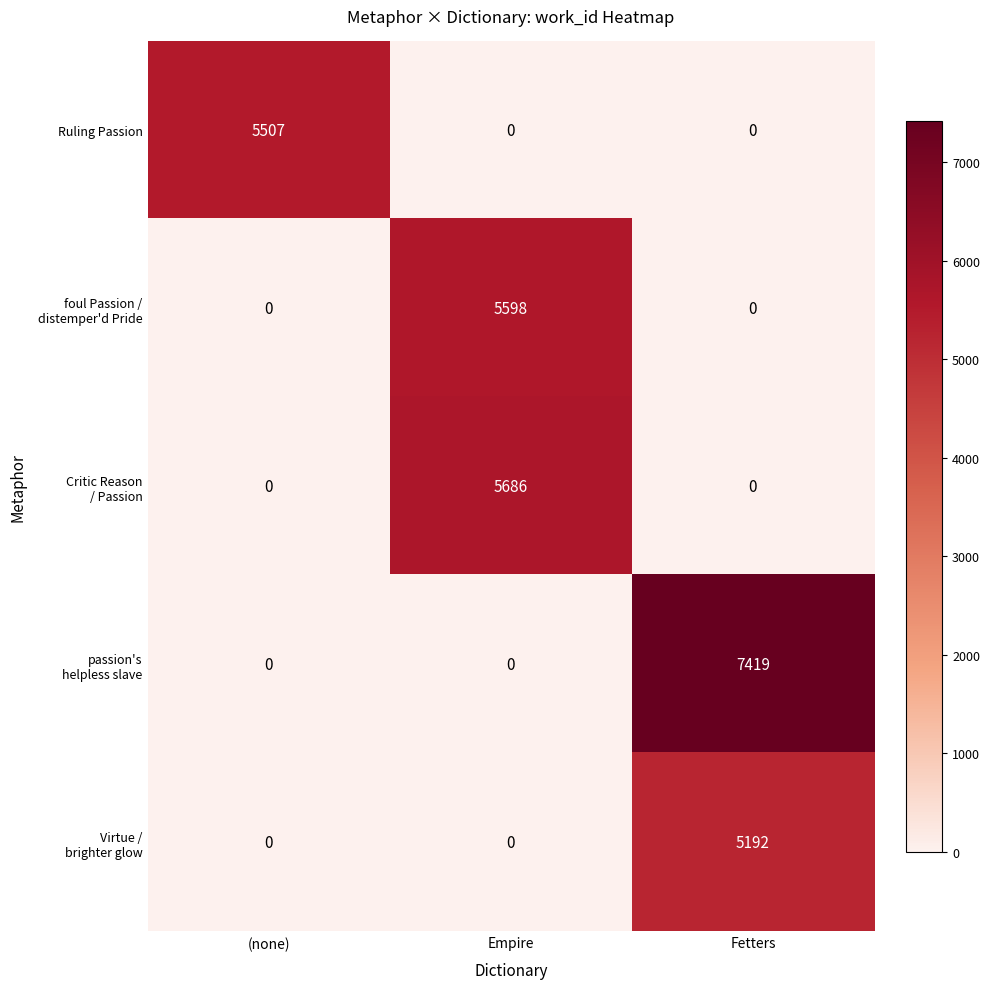

What is the maximum value shown in the chart?

7419